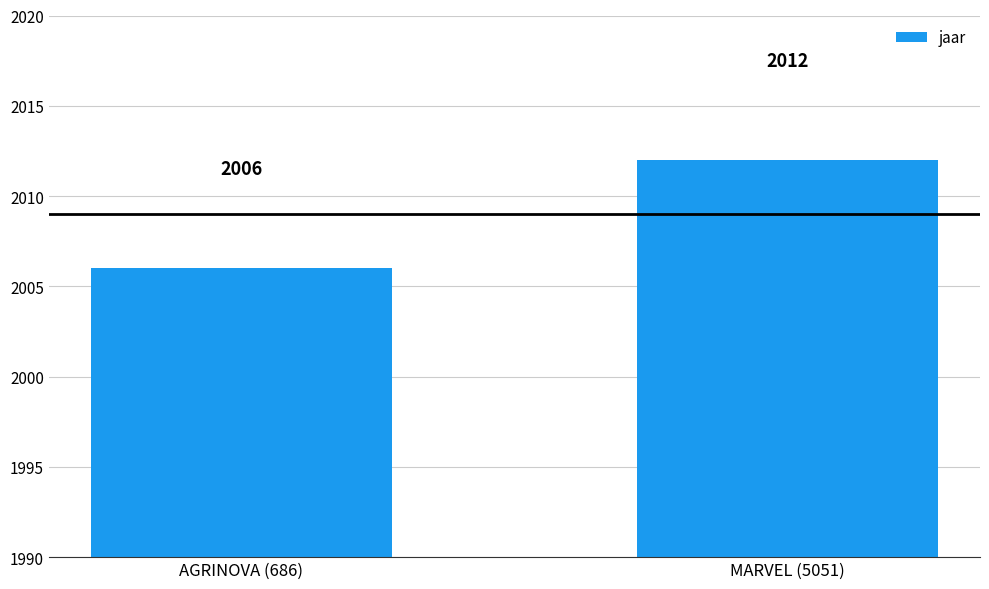

What is the maximum value shown in the chart?

2012